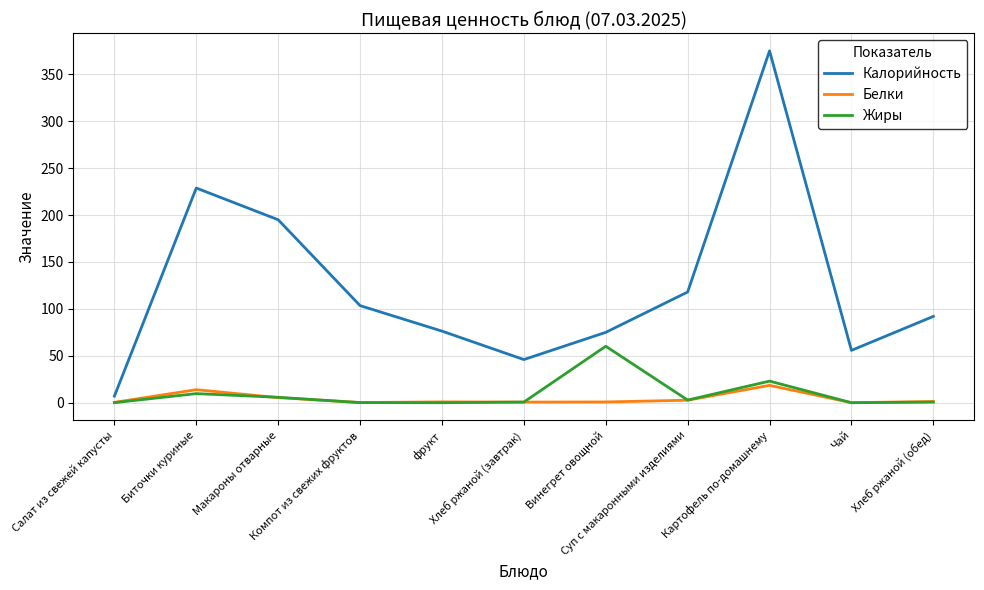

Which series has the widest spread of values?

Калорийность